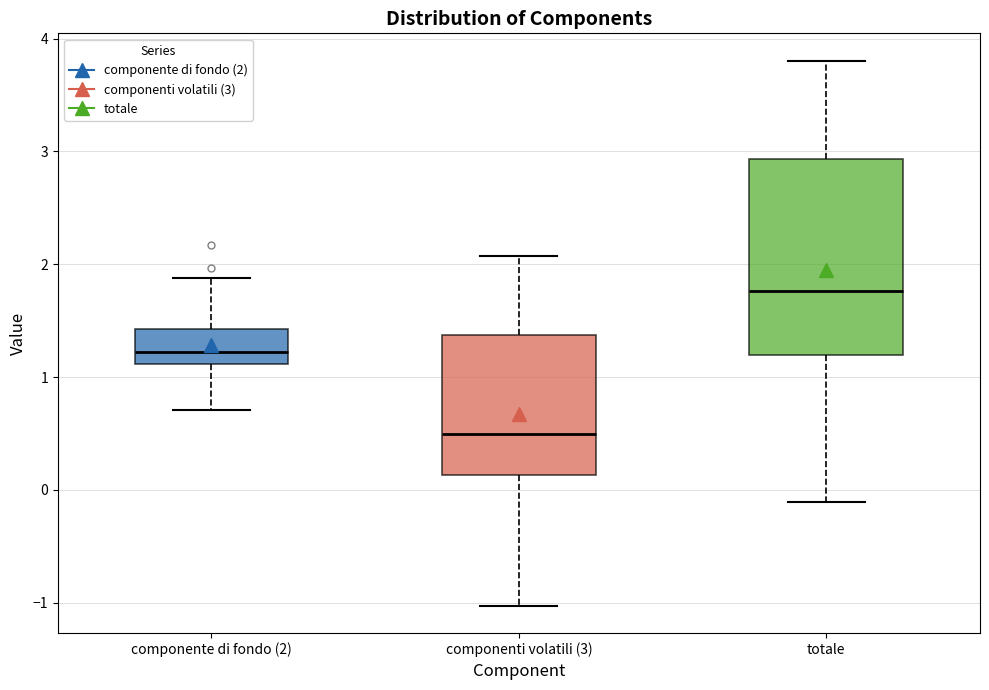

Which box's median line is the highest?

totale